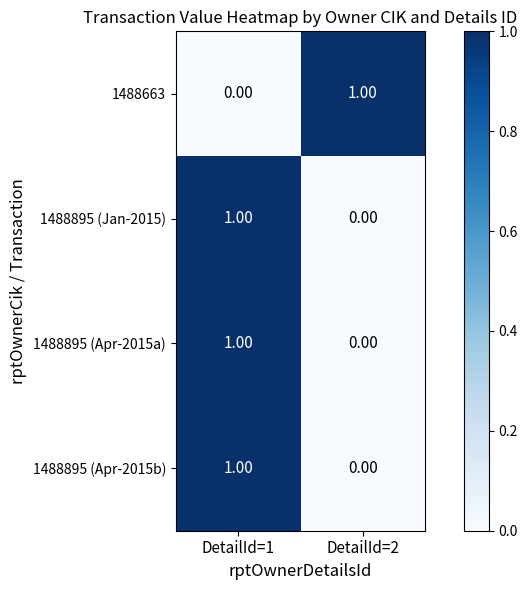

Rank the categories by 1488895 (Jan-2015) value from lowest to highest.

DetailId=2, DetailId=1